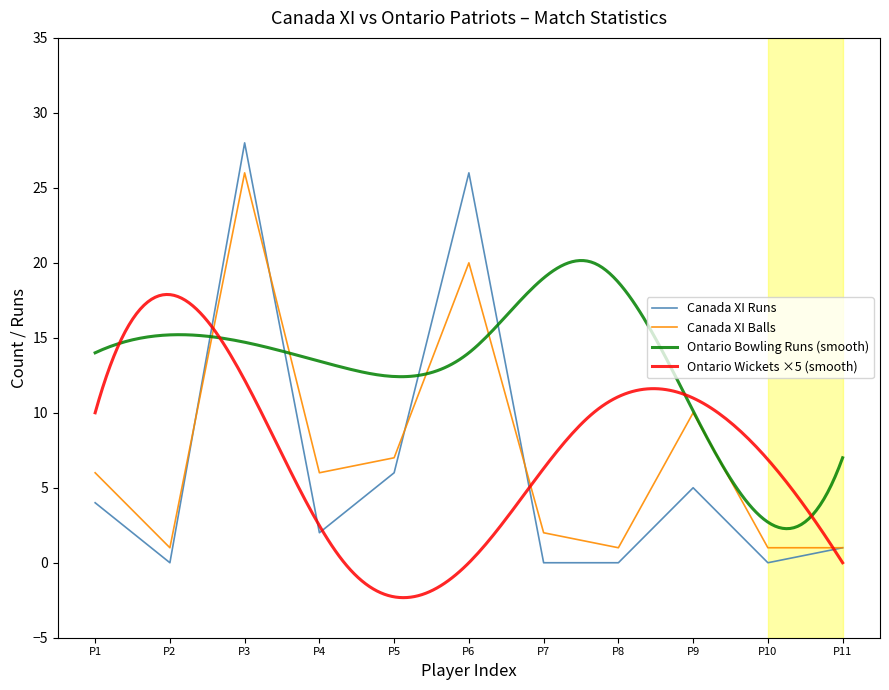

Where is Canada XI Balls nearest to the value 13?

P9